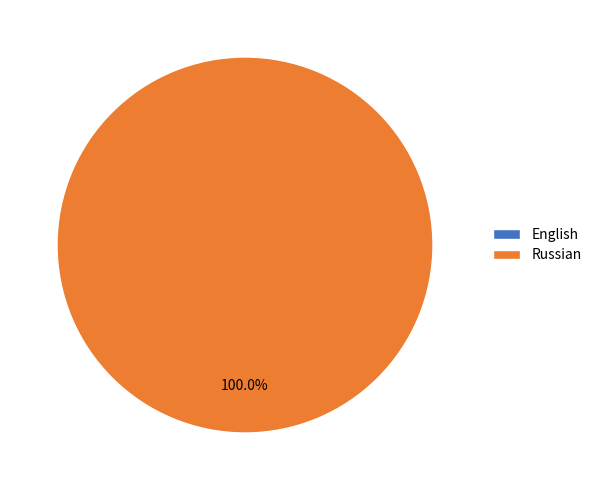

Does Russian account for over 50% of the chart?

Yes